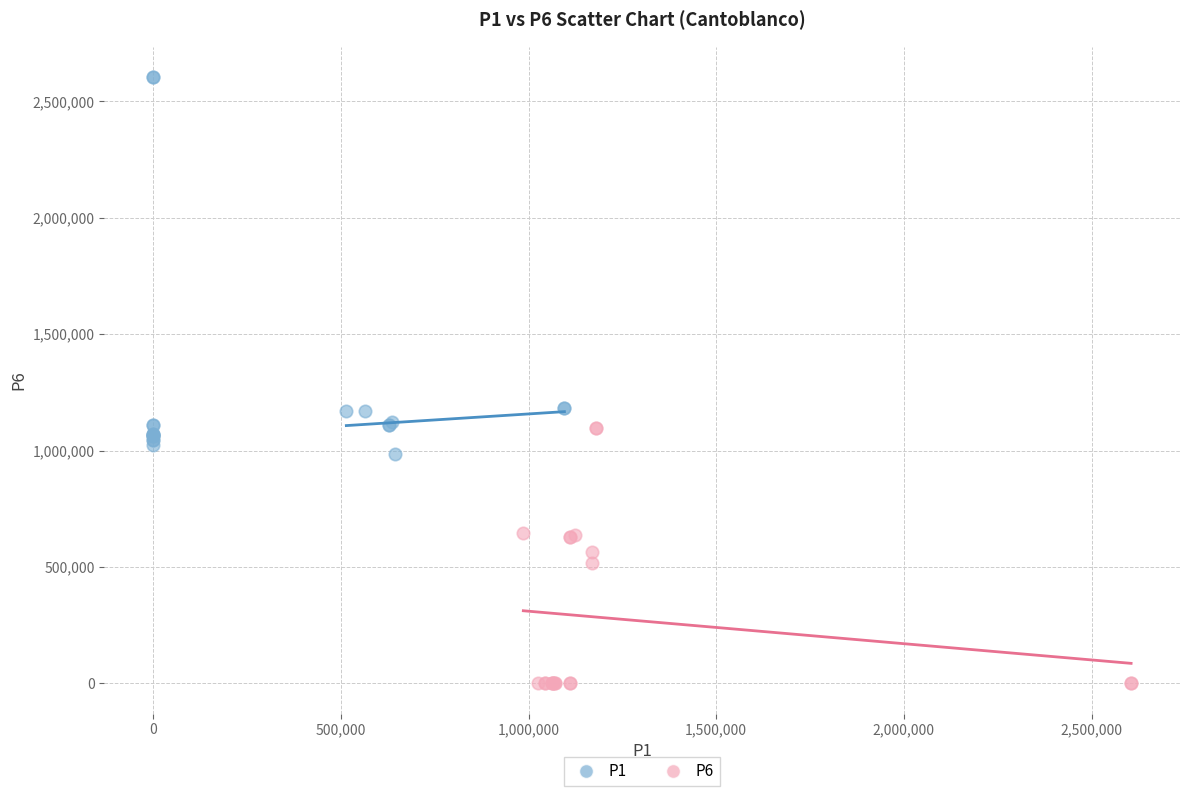

What are all the series names shown in the legend?

P1, P6